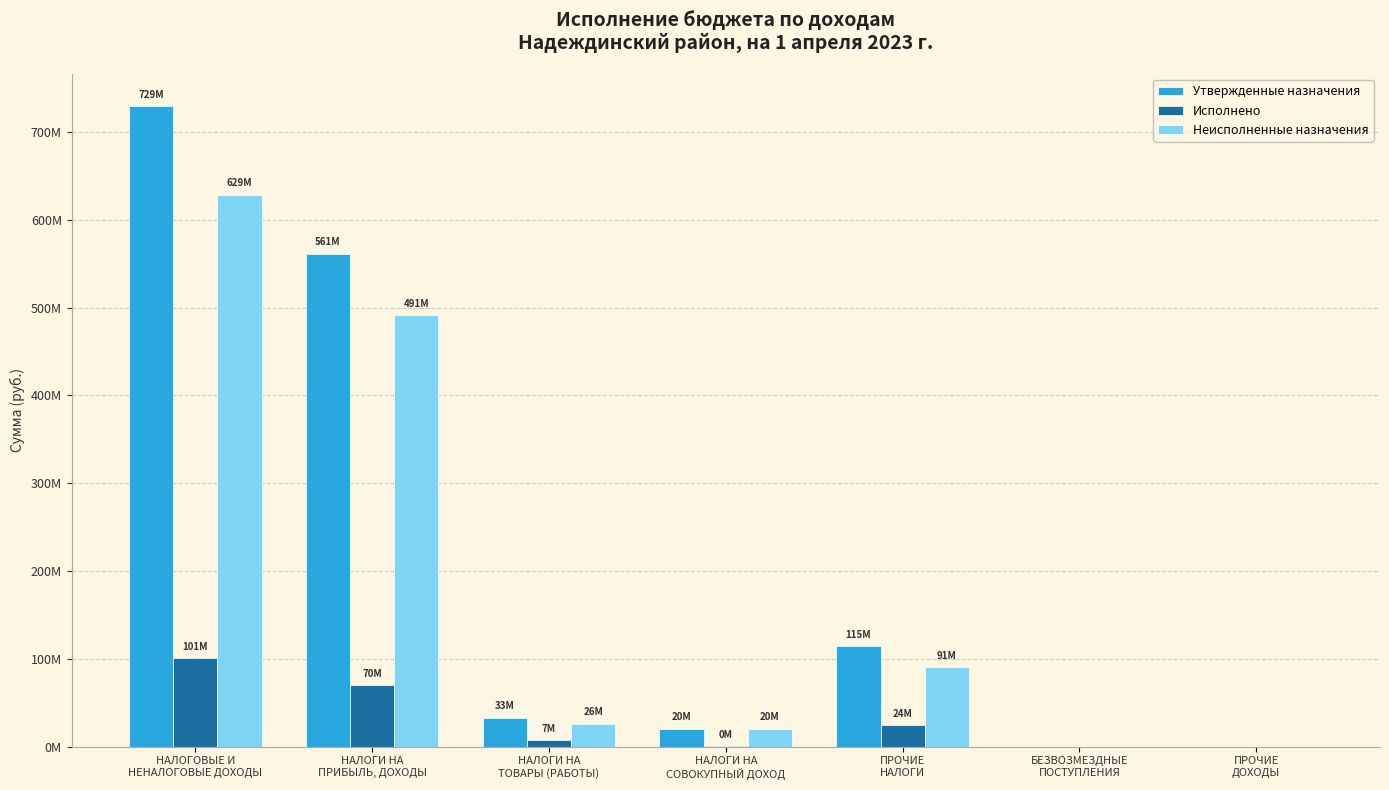

Reading left to right, extract all data points from this chart.

Утвержденные назначения: НАЛОГОВЫЕ И
НЕНАЛОГОВЫЕ ДОХОДЫ=729459460.0	НАЛОГИ НА
ПРИБЫЛЬ, ДОХОДЫ=561360000.0	НАЛОГИ НА
ТОВАРЫ (РАБОТЫ)=33000000.0	НАЛОГИ НА
СОВОКУПНЫЙ ДОХОД=20490000.0	ПРОЧИЕ
НАЛОГИ=114609460.0	БЕЗВОЗМЕЗДНЫЕ
ПОСТУПЛЕНИЯ=0.0	ПРОЧИЕ
ДОХОДЫ=0.0
Исполнено: НАЛОГОВЫЕ И
НЕНАЛОГОВЫЕ ДОХОДЫ=100889782.7	НАЛОГИ НА
ПРИБЫЛЬ, ДОХОДЫ=69964367.5	НАЛОГИ НА
ТОВАРЫ (РАБОТЫ)=6888286.7	НАЛОГИ НА
СОВОКУПНЫЙ ДОХОД=71998.1	ПРОЧИЕ
НАЛОГИ=23965130.3	БЕЗВОЗМЕЗДНЫЕ
ПОСТУПЛЕНИЯ=0.0	ПРОЧИЕ
ДОХОДЫ=0.0
Неисполненные назначения: НАЛОГОВЫЕ И
НЕНАЛОГОВЫЕ ДОХОДЫ=628569677.4	НАЛОГИ НА
ПРИБЫЛЬ, ДОХОДЫ=491395632.4	НАЛОГИ НА
ТОВАРЫ (РАБОТЫ)=26111713.3	НАЛОГИ НА
СОВОКУПНЫЙ ДОХОД=20418001.9	ПРОЧИЕ
НАЛОГИ=90644329.7	БЕЗВОЗМЕЗДНЫЕ
ПОСТУПЛЕНИЯ=0.0	ПРОЧИЕ
ДОХОДЫ=0.0